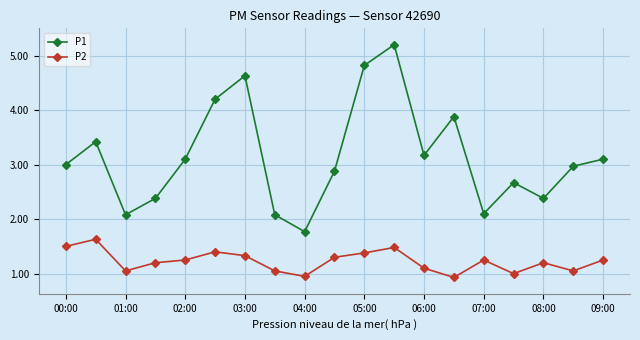

What is the sum of all P2 values?

23.3